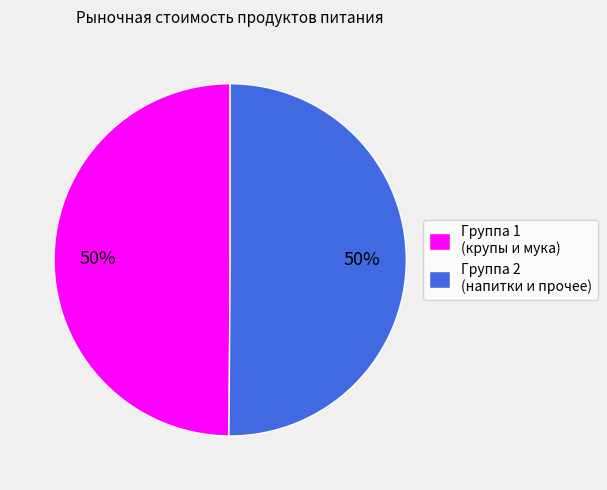

To the nearest percent, what percentage of the pie is Группа 1 (крупы и мука)?

50%